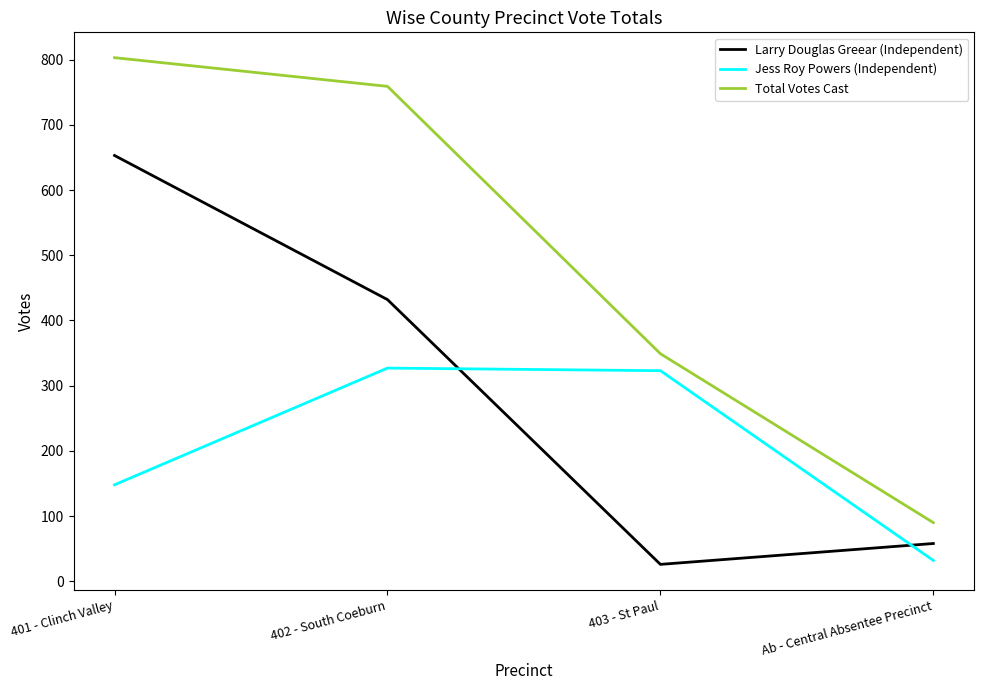

What is the average value of the Total Votes Cast series?

500